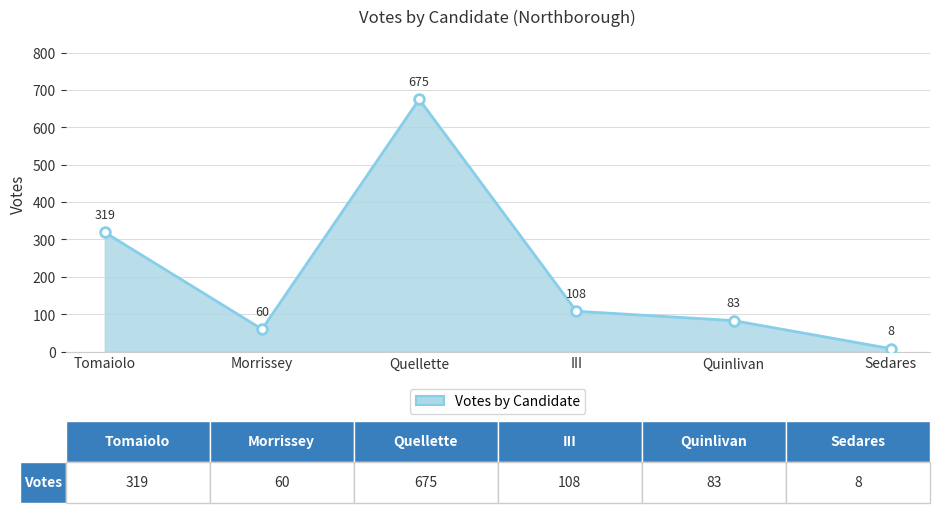

Rank the categories by value from lowest to highest.

Sedares, Morrissey, Quinlivan, III, Tomaiolo, Quellette